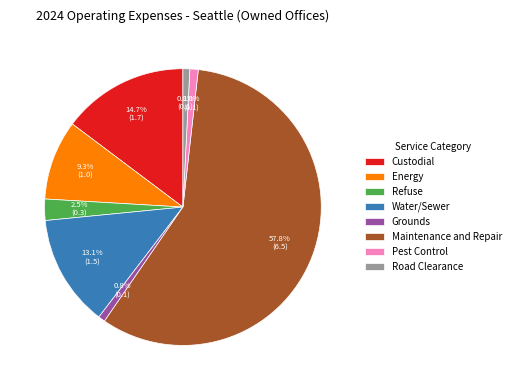

To the nearest percent, what portion does Road Clearance represent?

1%